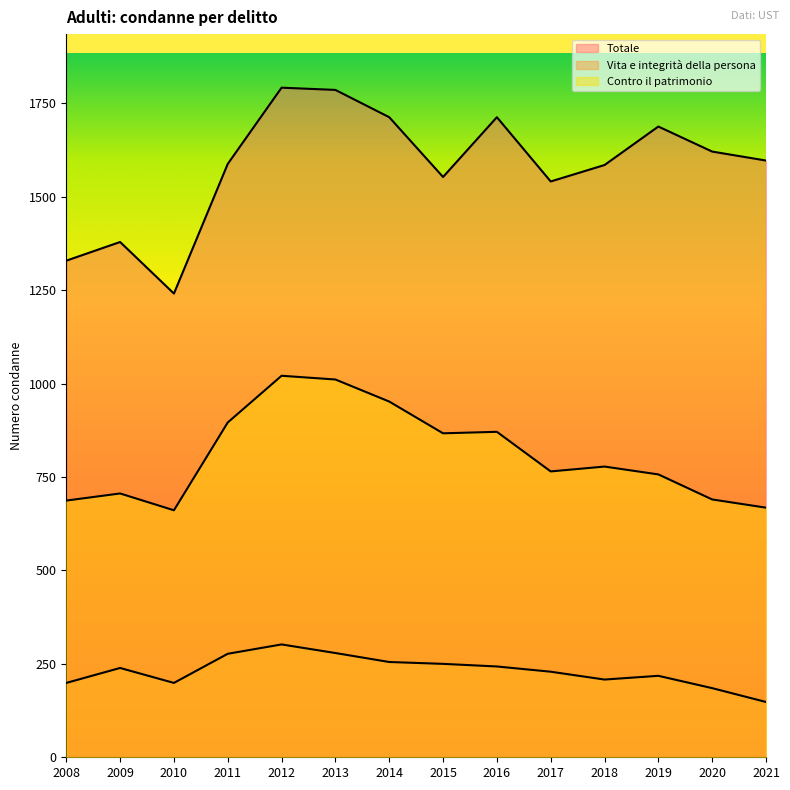

What is the sum of all Totale values?

22126